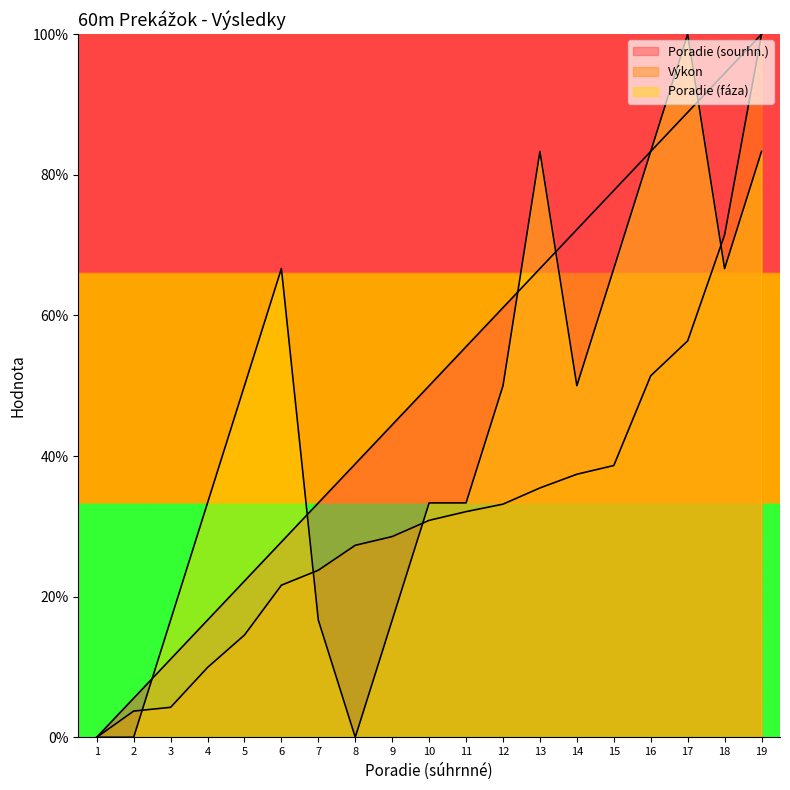

What is the approximate value of Poradie (sourhn.) at 15?

77.8